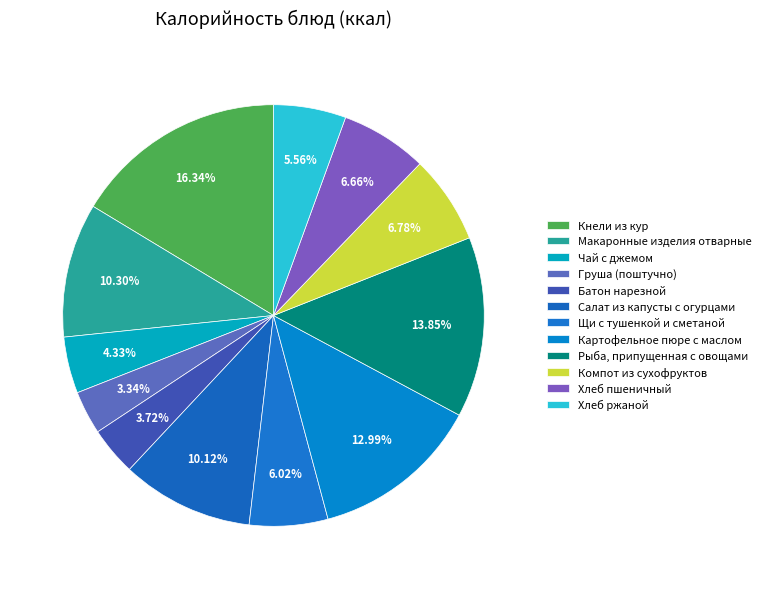

What is the ratio of the value at Хлеб пшеничный to the value at Картофельное пюре с маслом?

0.5